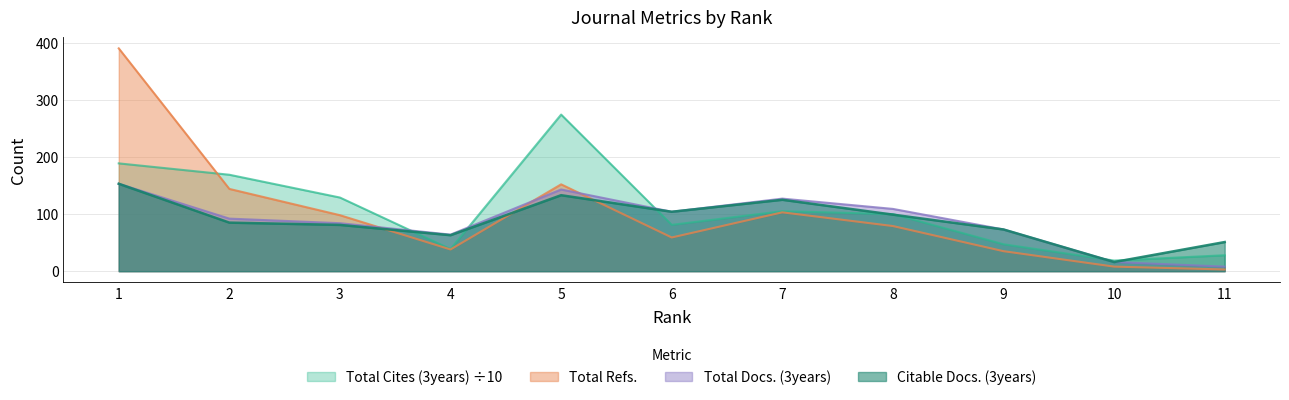

What is the highest value of the Citable Docs. (3years) series?

153.0